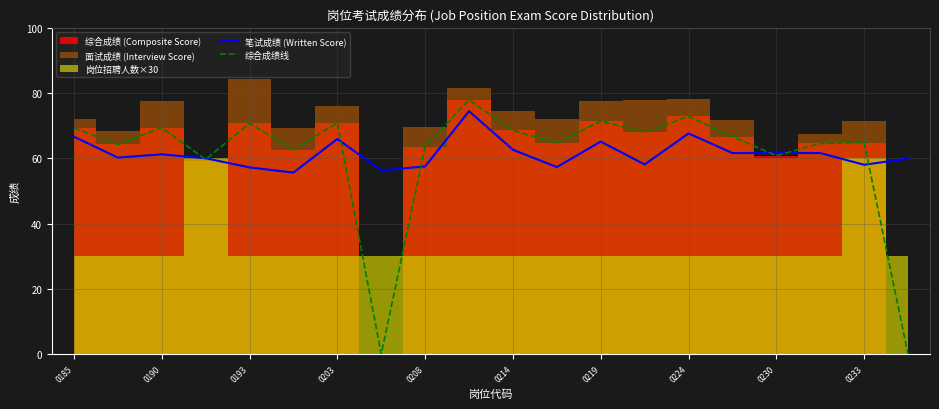

Is it true that 综合成绩线 equals 18.5 at 0230?

False